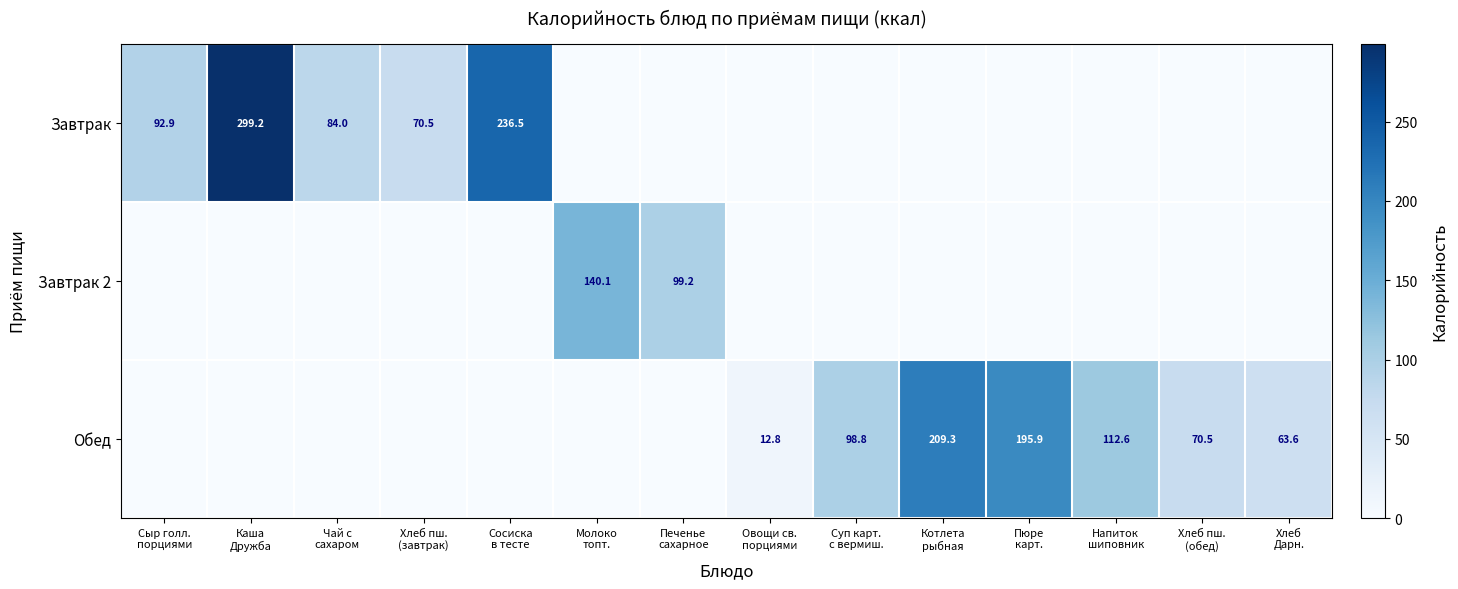

Which series has the widest spread of values?

Завтрак